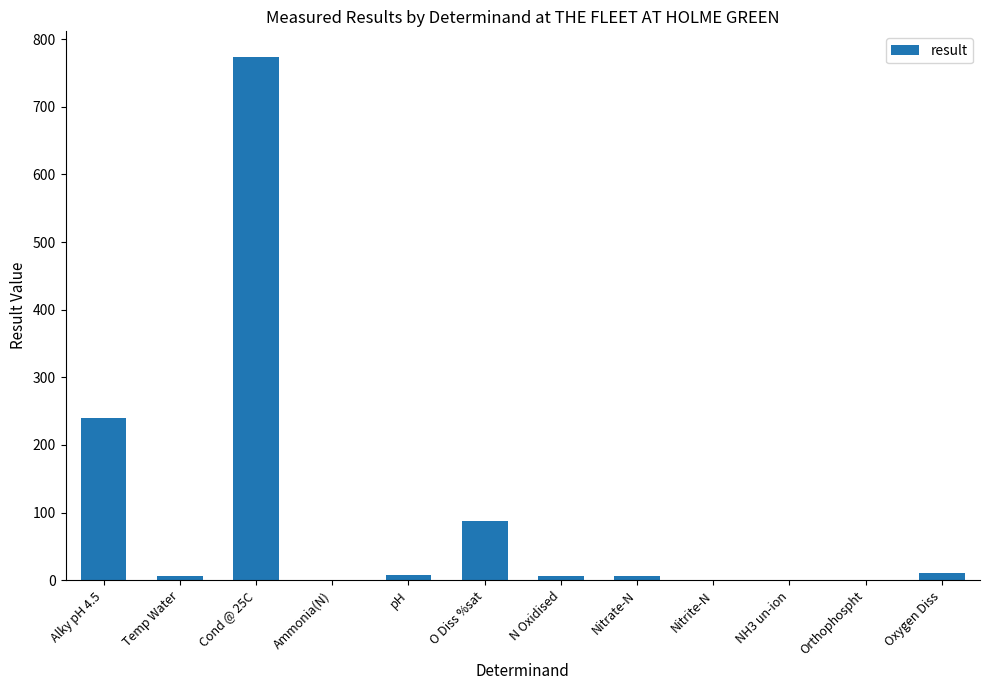

The chart shows a value of 86.9 at O Diss %sat. True or false?

True